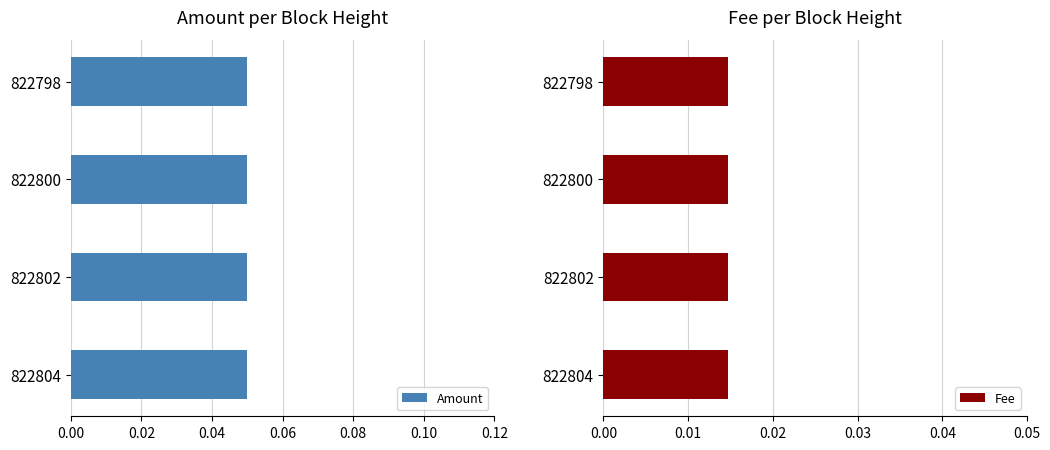

Which series has the largest total across all categories?

Amount